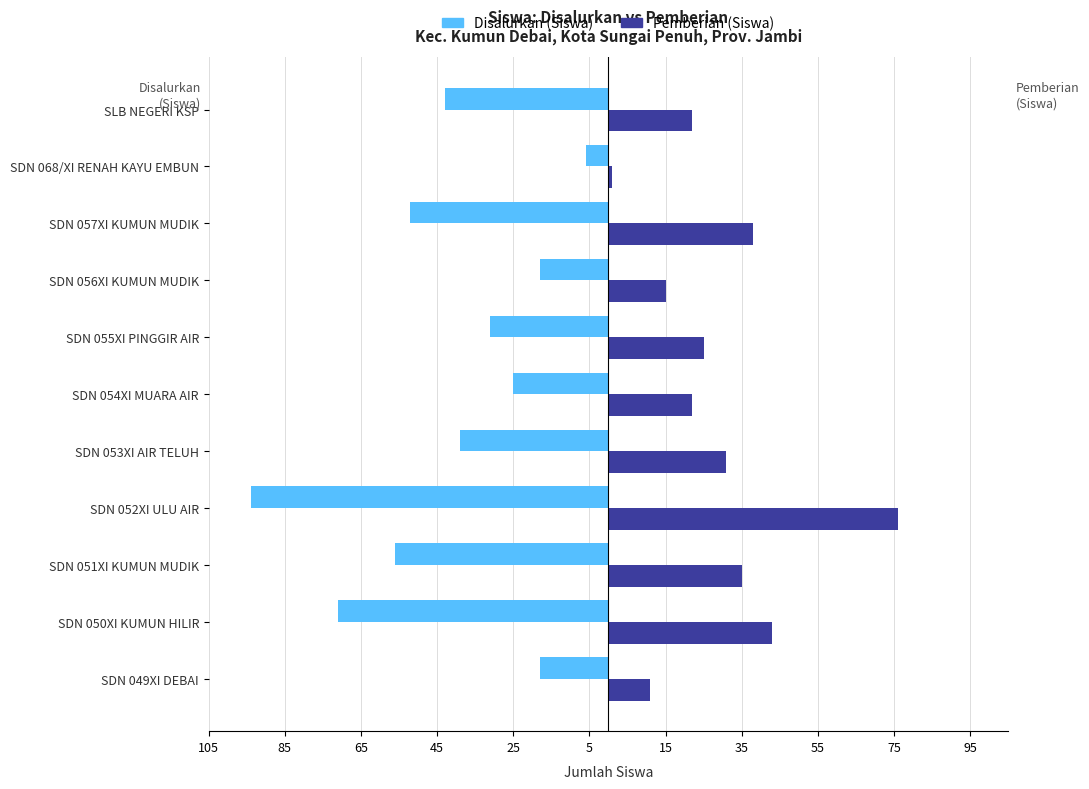

What are all the series names shown in the legend?

Disalurkan (Siswa), Pemberian (Siswa)